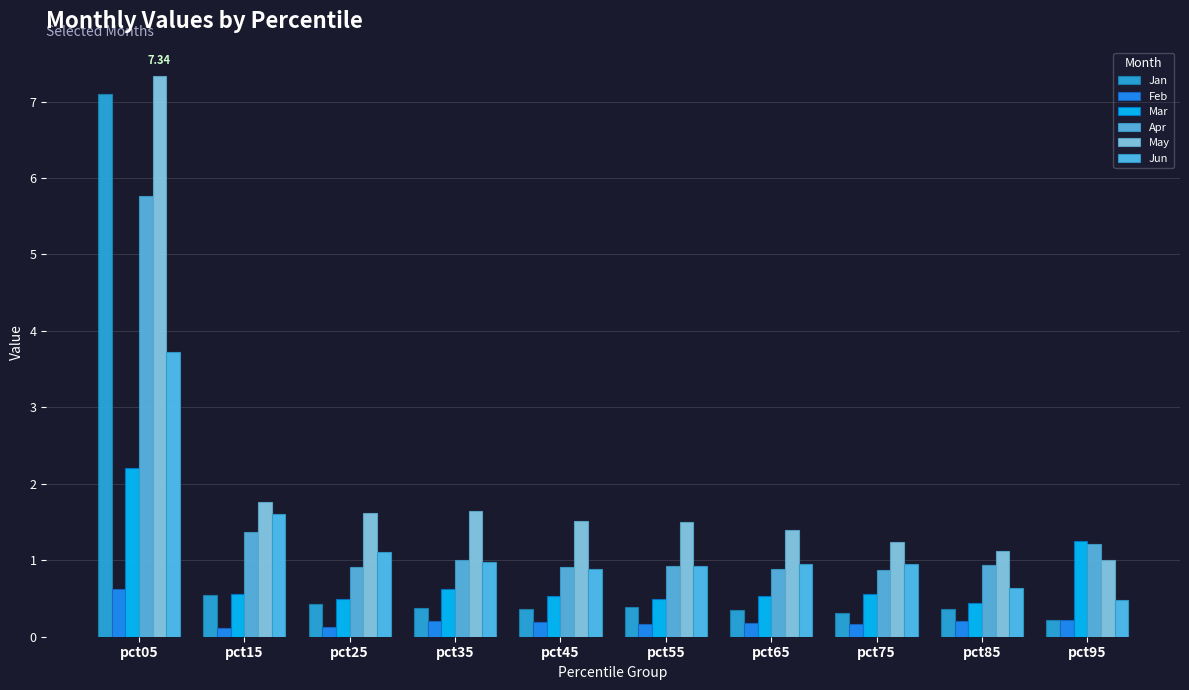

True or false: Jun has a value of 0.3 at pct55.

False